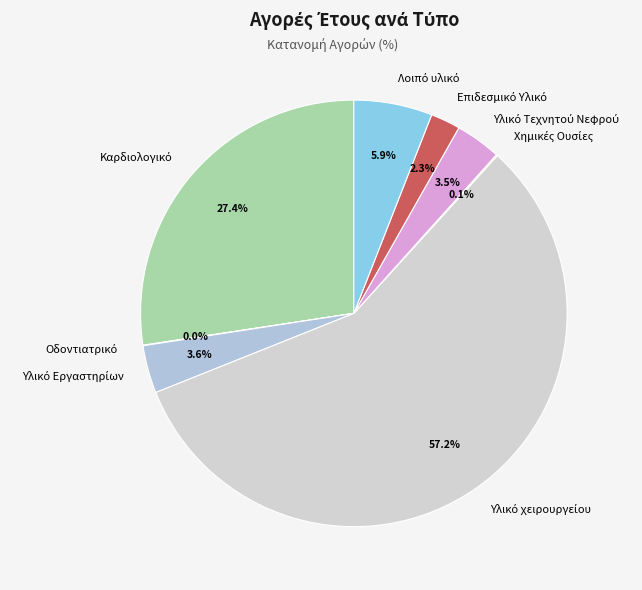

Is there a majority slice in this chart?

Yes